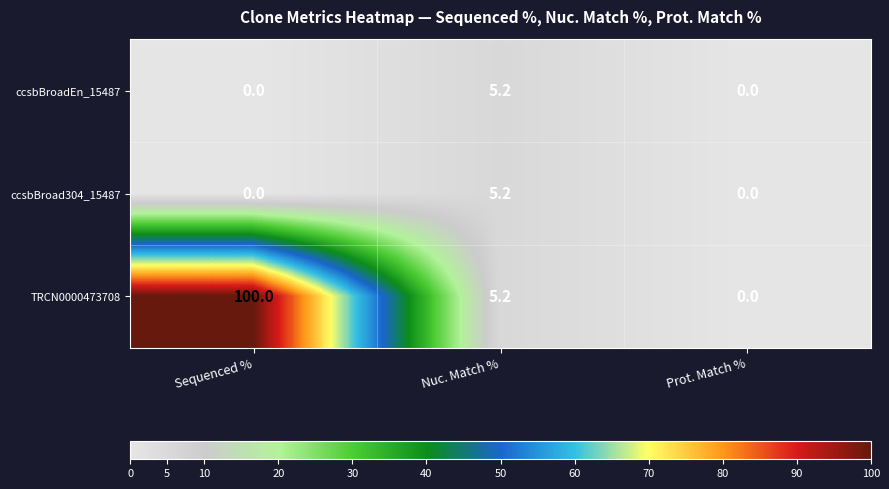

Which series has the largest range (max minus min)?

TRCN0000473708